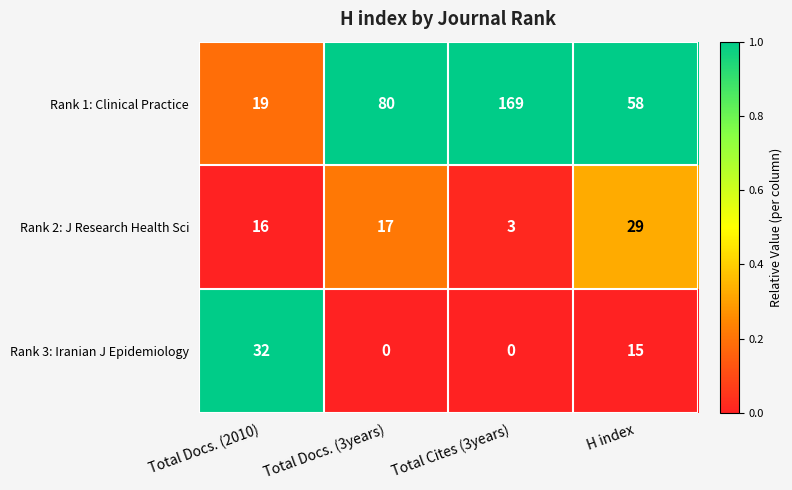

Which series has the largest total across all categories?

Rank 1: Clinical Practice